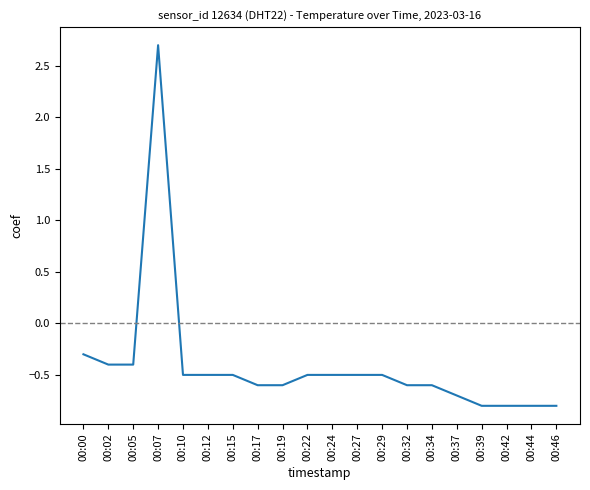

What is the sum of the values at 00:10 and 00:05?

-0.9